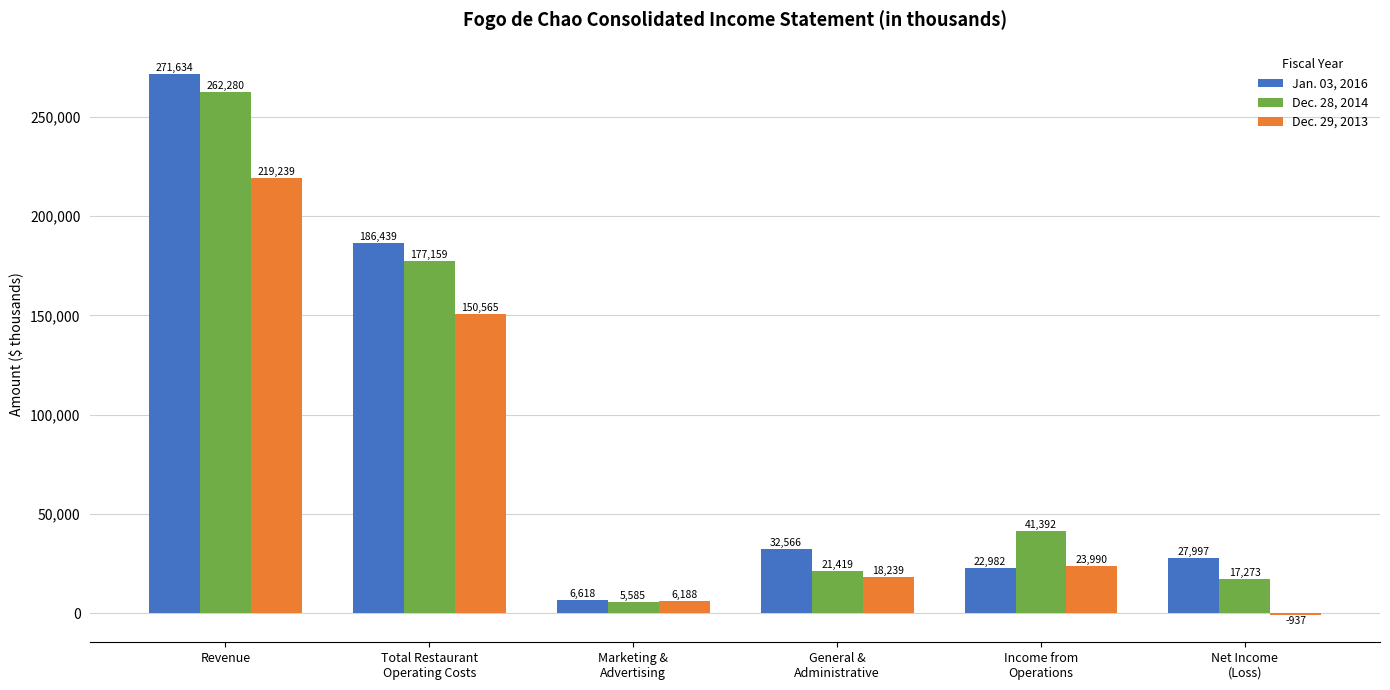

How many data points in Jan. 03, 2016 are less than 32566?

3